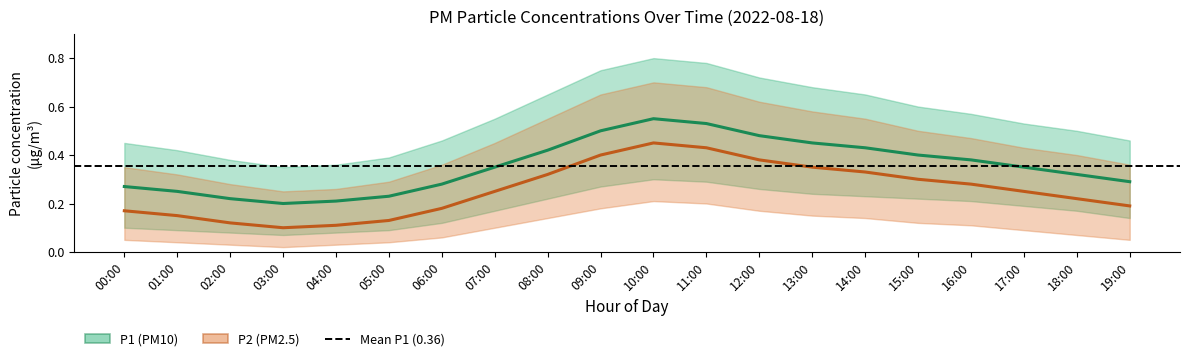

Reading left to right, extract all data points from this chart.

P1 (PM10): 0.3	0.2	0.2	0.2	0.2	0.2	0.3	0.3	0.4	0.5	0.6	0.5	0.5	0.5	0.4	0.4	0.4	0.3	0.3	0.3
P2 (PM2.5): 0.2	0.1	0.1	0.1	0.1	0.1	0.2	0.2	0.3	0.4	0.5	0.4	0.4	0.3	0.3	0.3	0.3	0.2	0.2	0.2